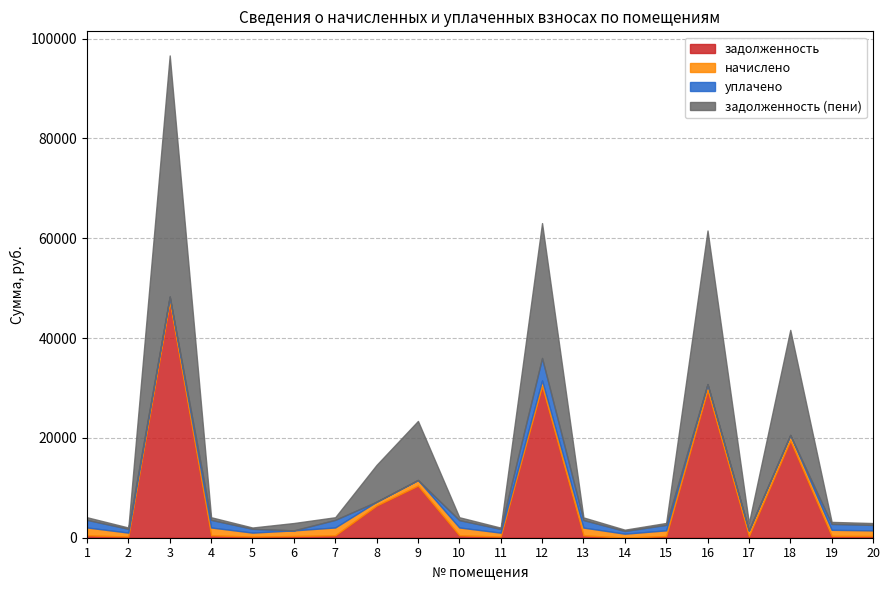

The уплачено series shows 2361.8 at 8. True or false?

False